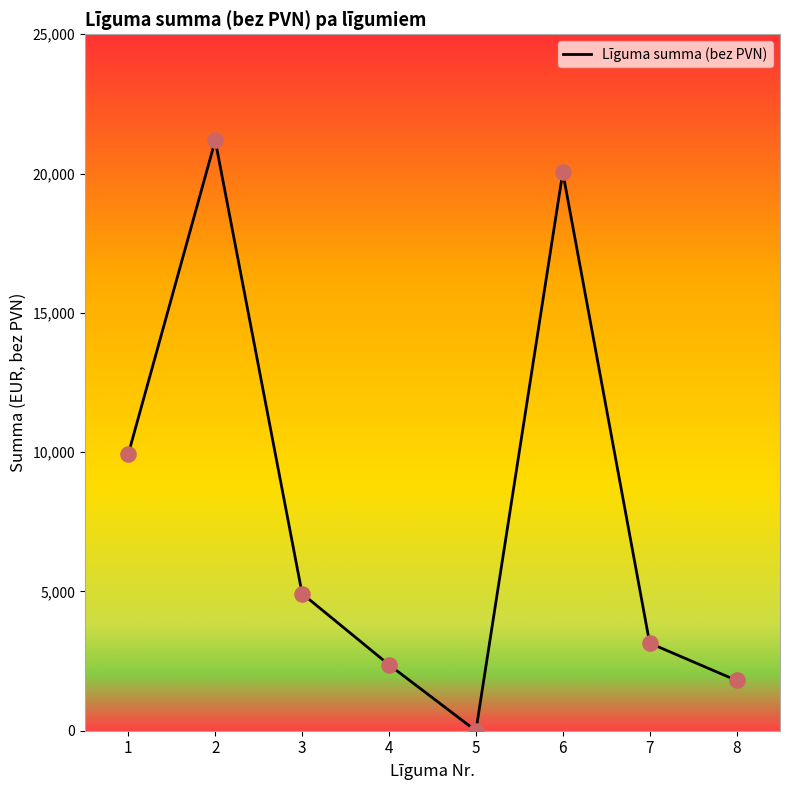

Approximately how many times larger is the value at 7 compared to 3?

0.6